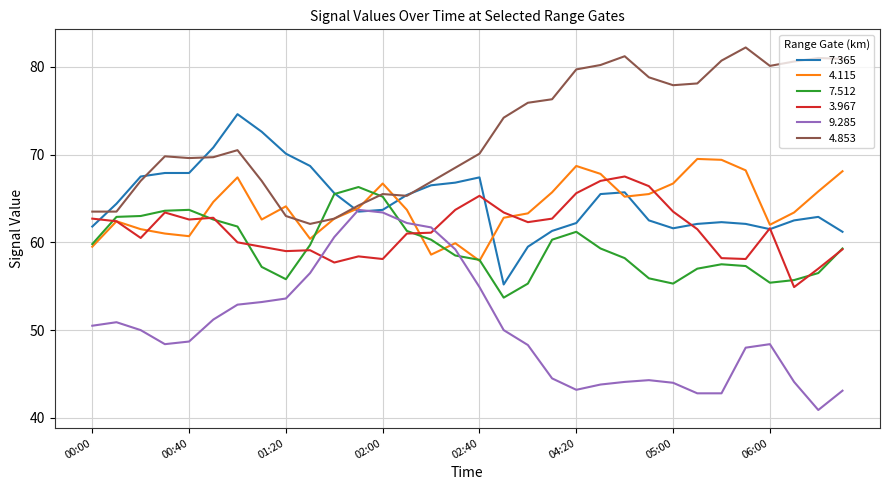

What is the maximum value for 9.285?

63.7